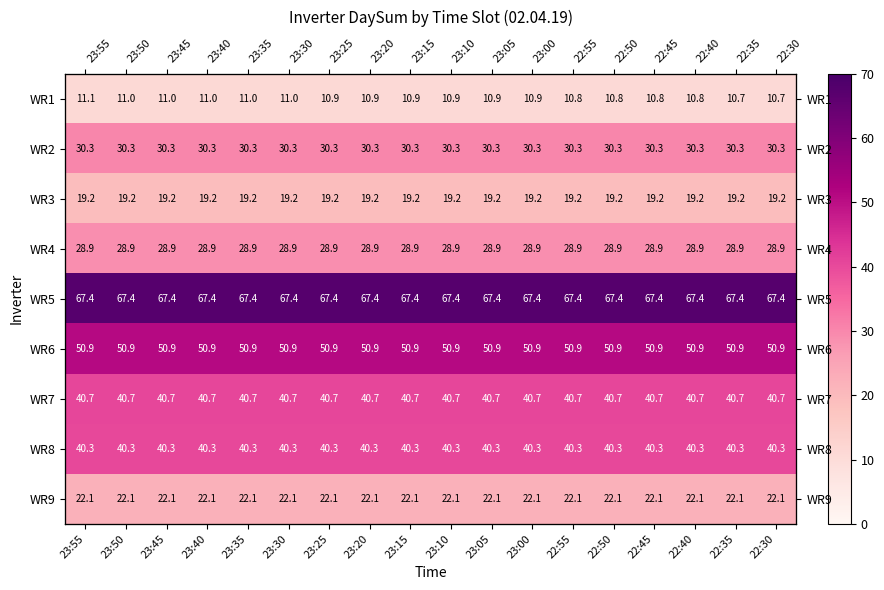

At which category does the chart reach its minimum across all series?

22:30